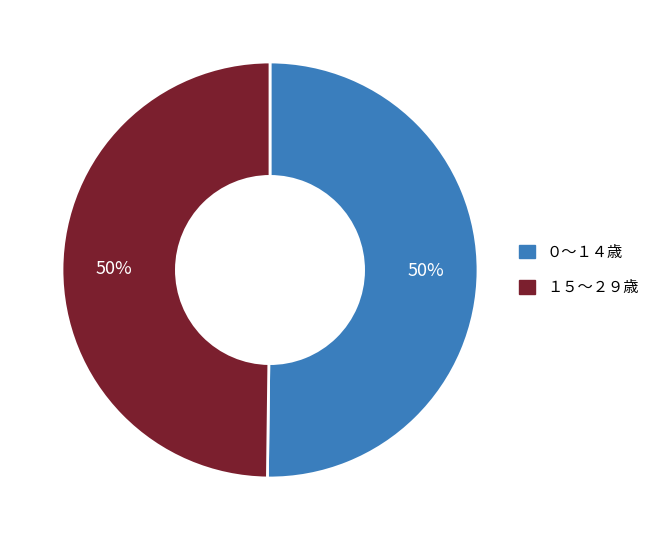

To the nearest percent, what is the average slice percentage?

50%